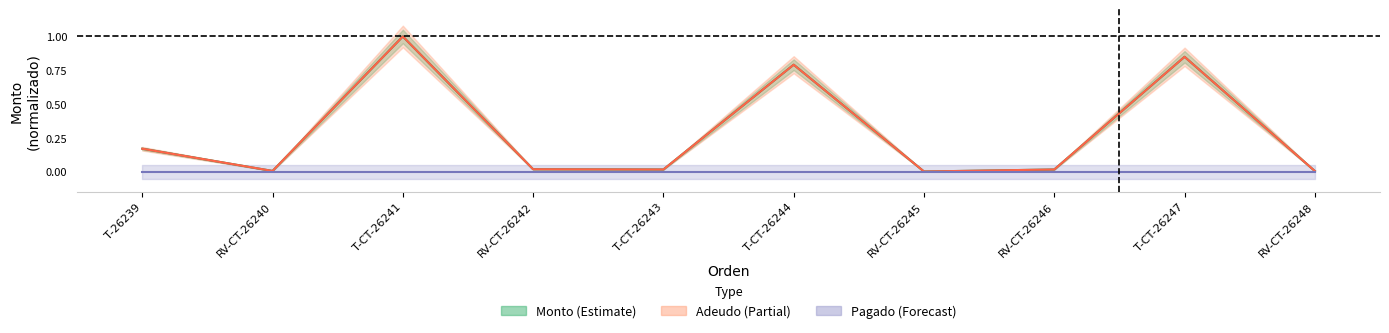

True or false: Adeudo and Monto cross at least once.

False